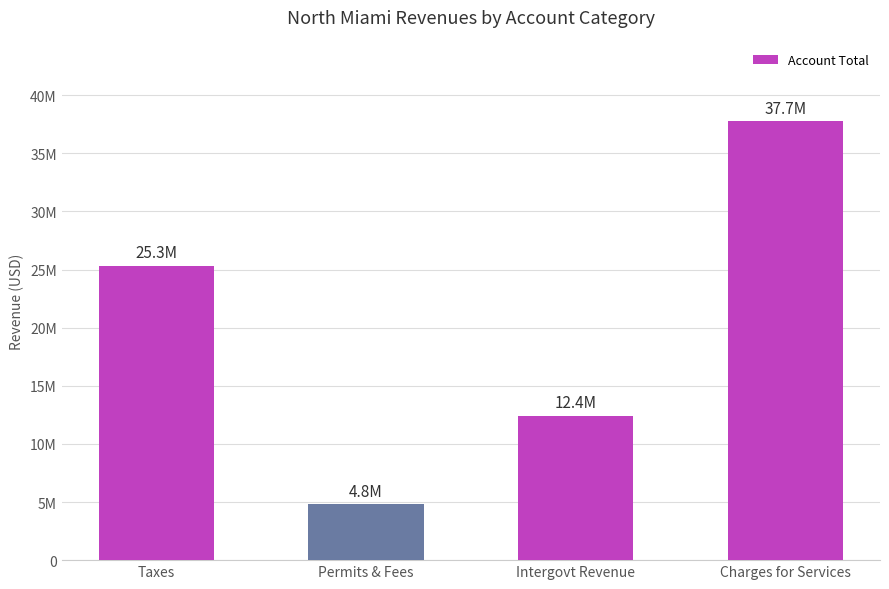

Does the chart contain any negative values?

No